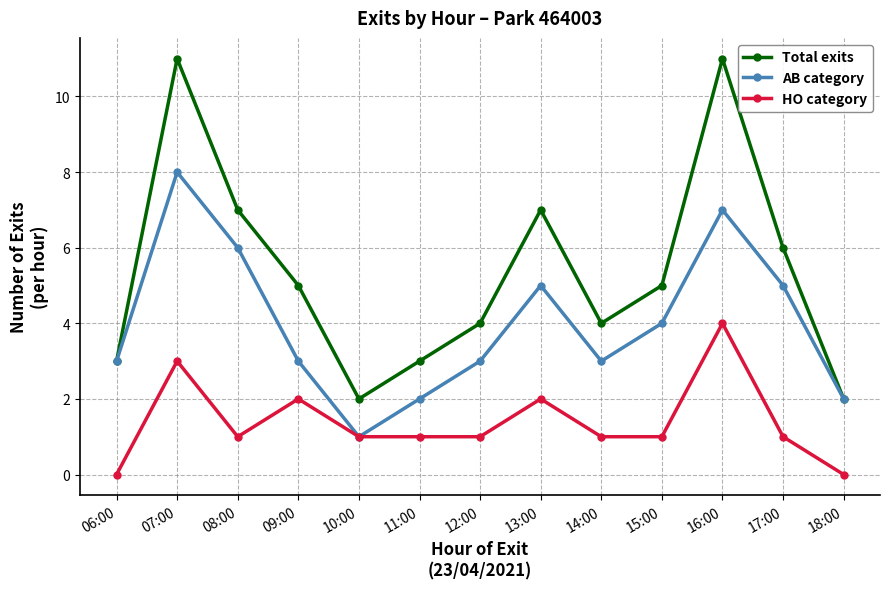

The value of HO category at 17:00 is 1. True or false?

True